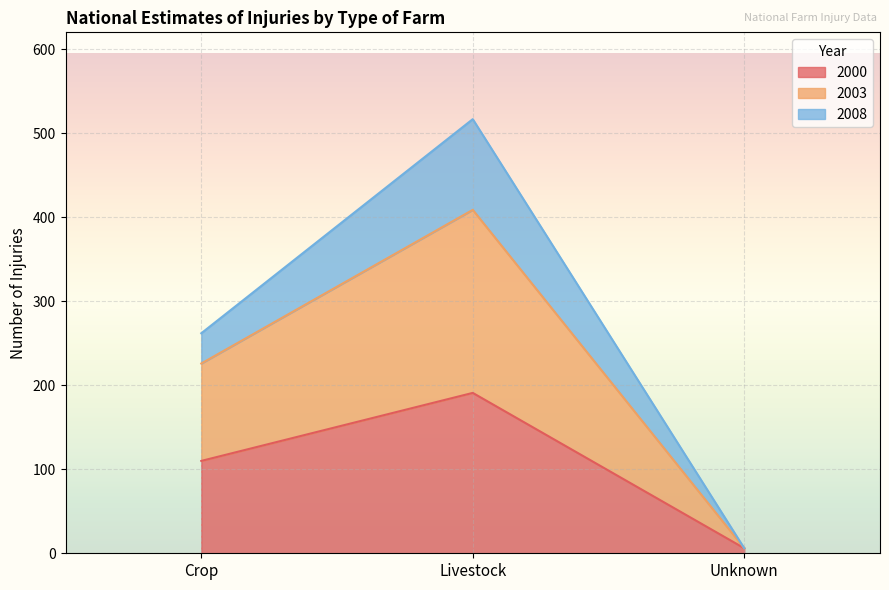

What is the minimum value for 2000?

6